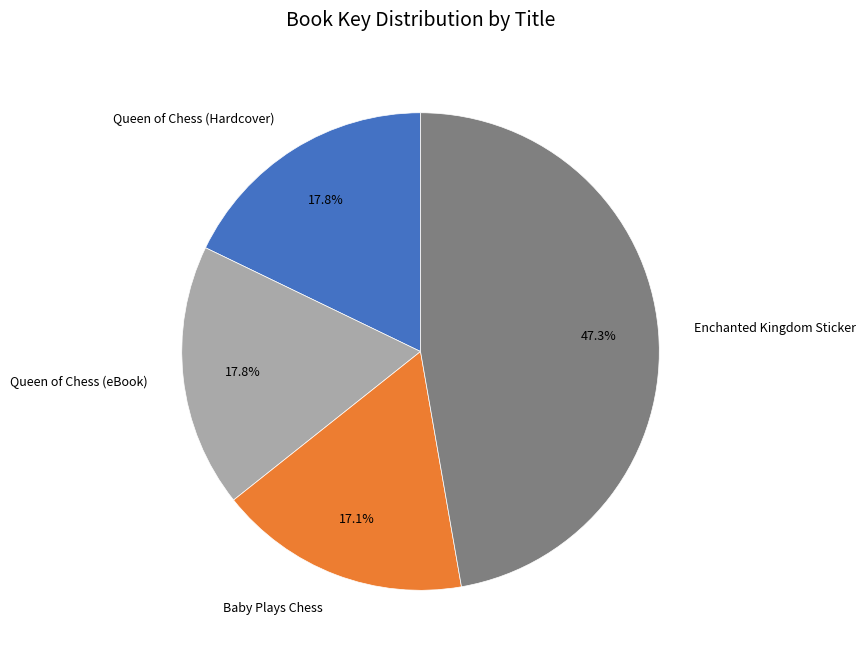

Which slice is the smallest?

Baby Plays Chess